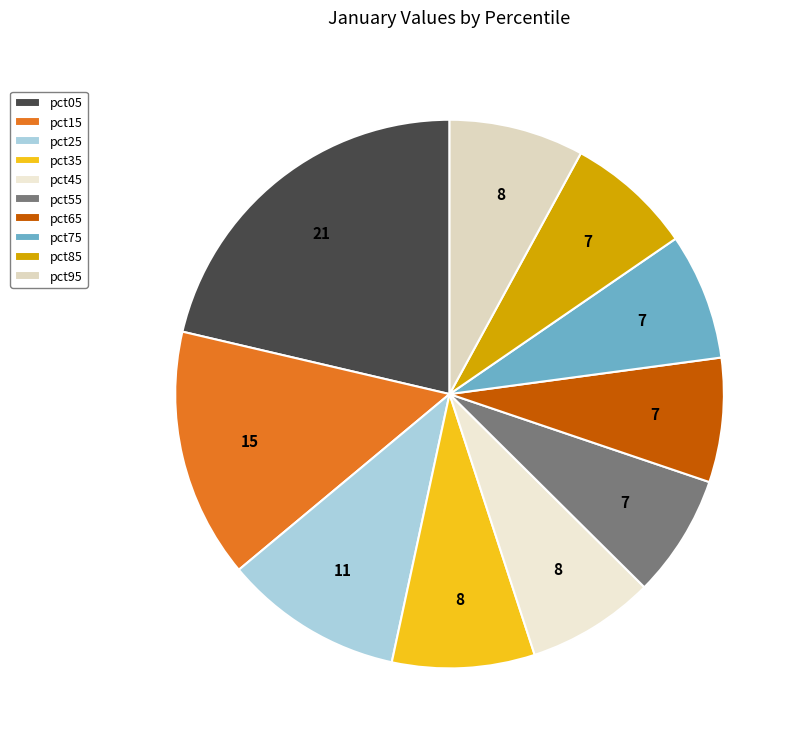

Which category has the biggest portion of the pie?

pct05